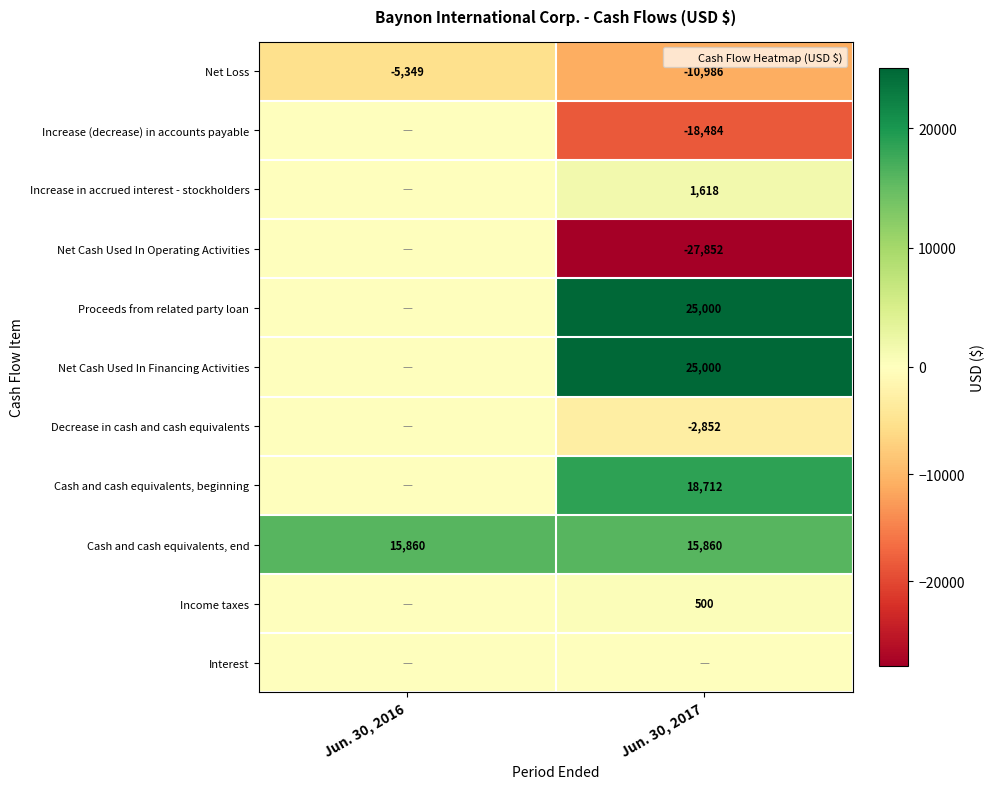

How many data points does each series have?

2